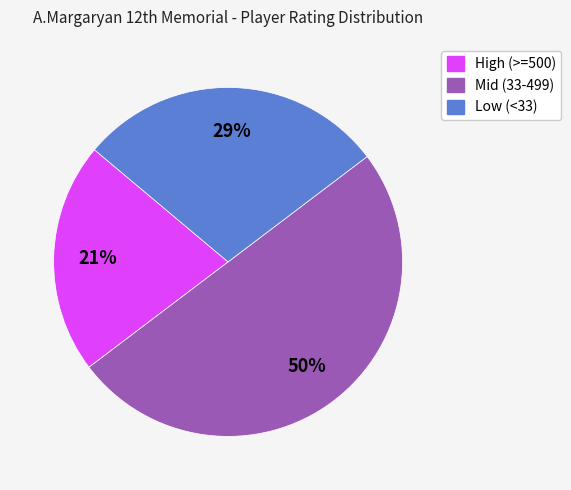

To the nearest percent, what is the average slice percentage?

33%